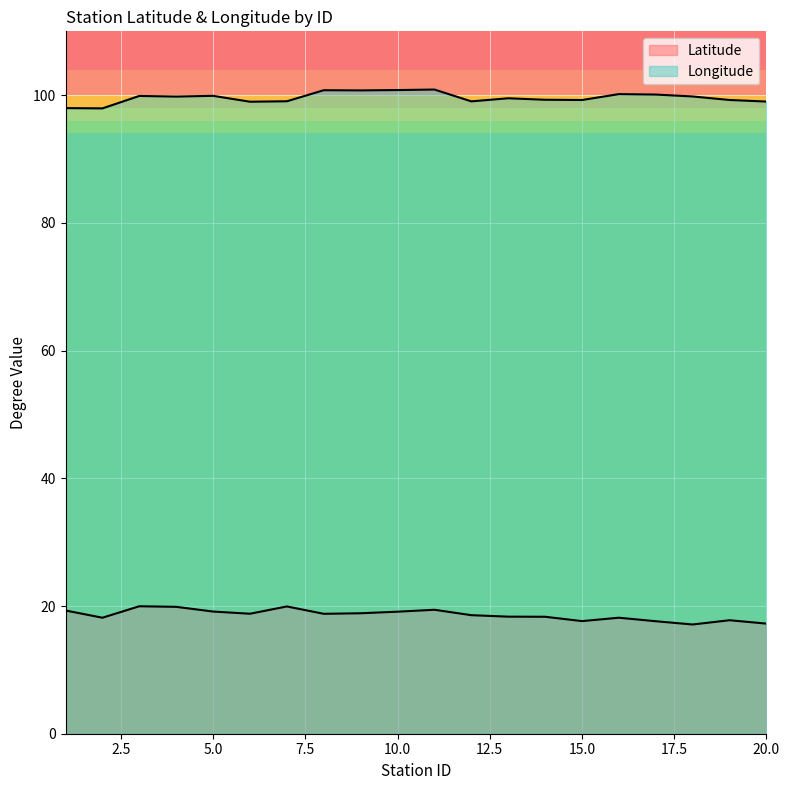

Between 2 and 7, which series saw the biggest shift?

Latitude